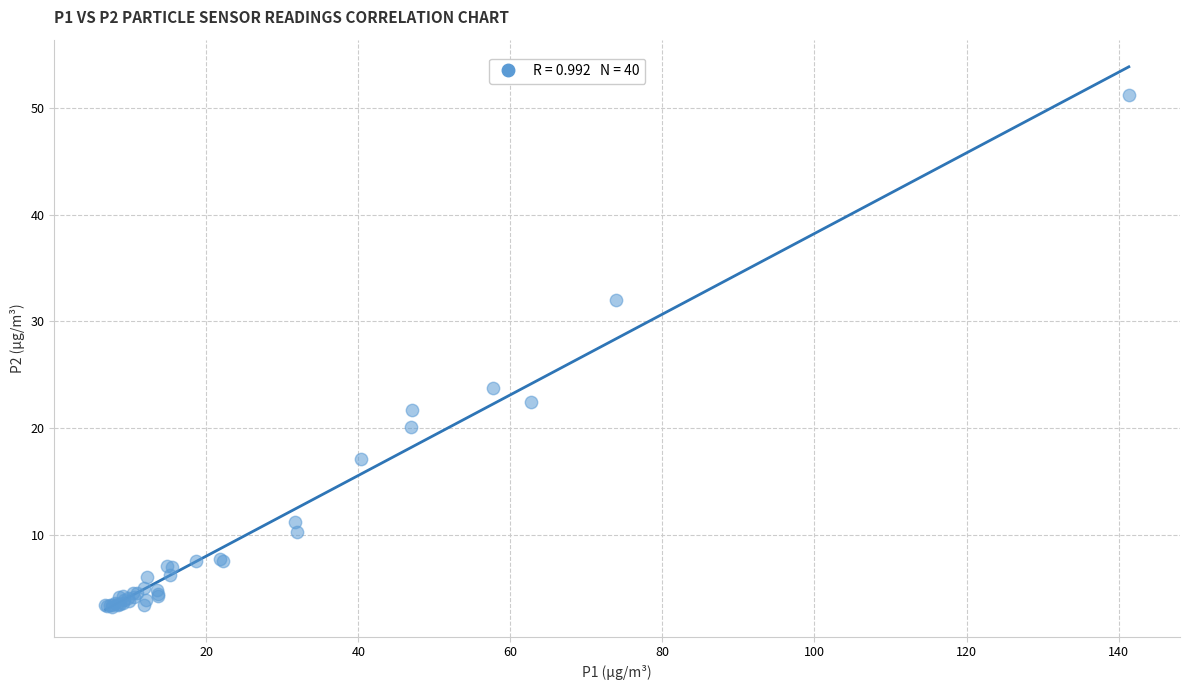

What Y value in the scatter plot is closest to 27?

23.7